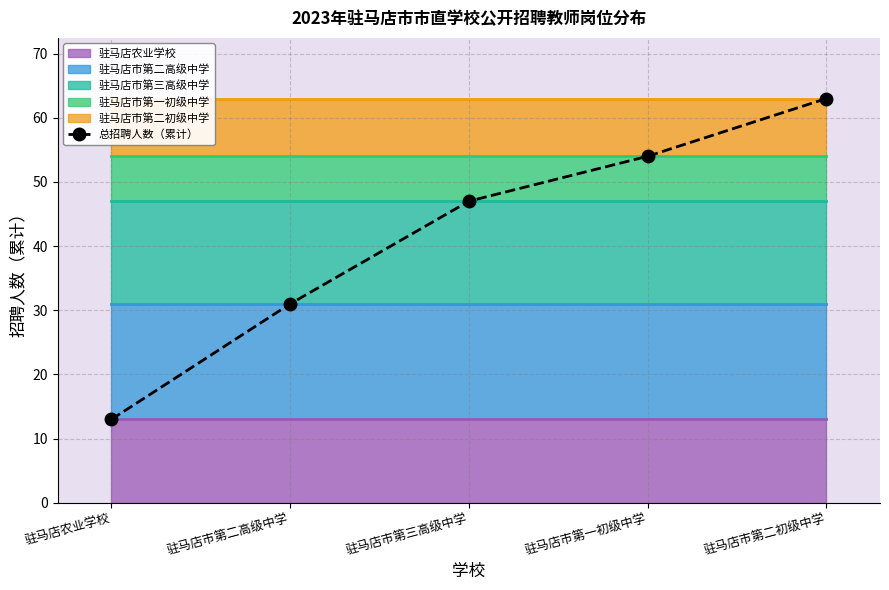

At which label is 总招聘人数（累计） closest to 38?

驻马店市第二高级中学